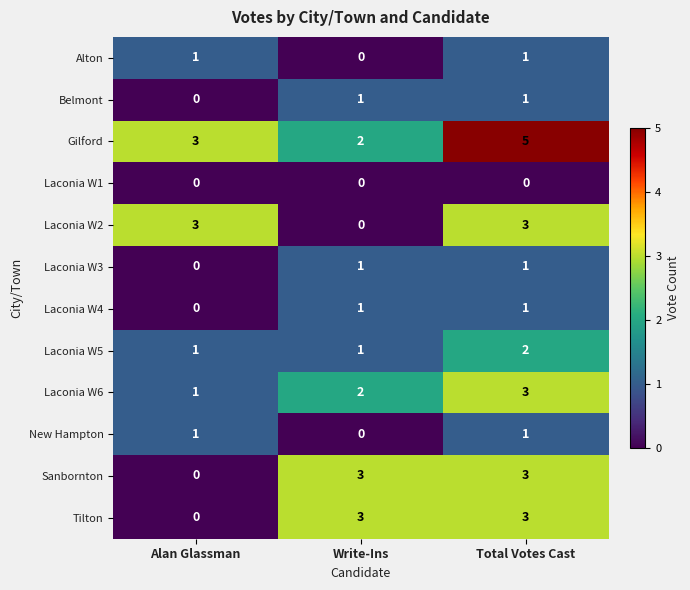

Is the value of Alton at Alan Glassman greater than the value of Gilford at Alan Glassman?

No